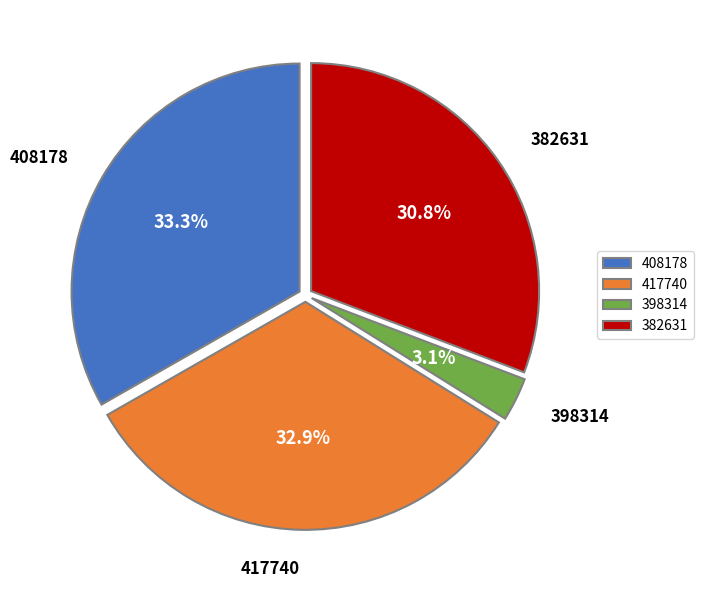

Does any single category account for the majority?

No